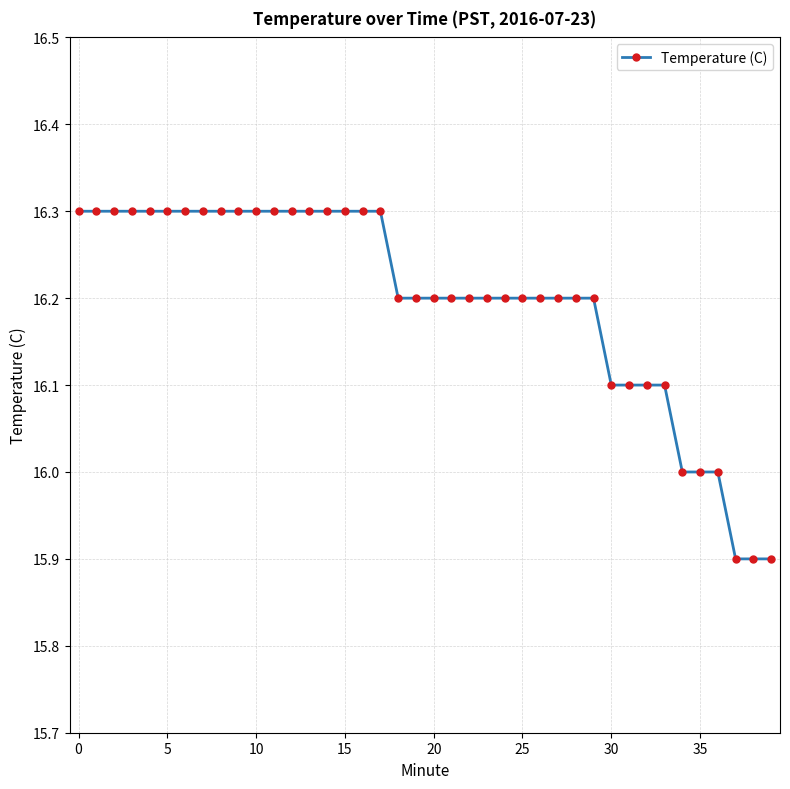

What is the difference between the second highest and minimum values?

0.4